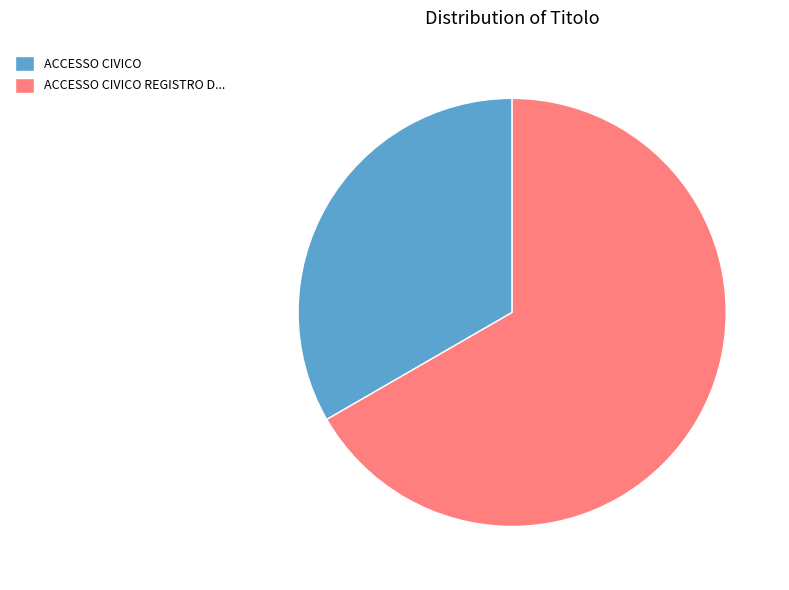

Rank the categories by value from lowest to highest.

ACCESSO CIVICO, ACCESSO CIVICO REGISTRO D...